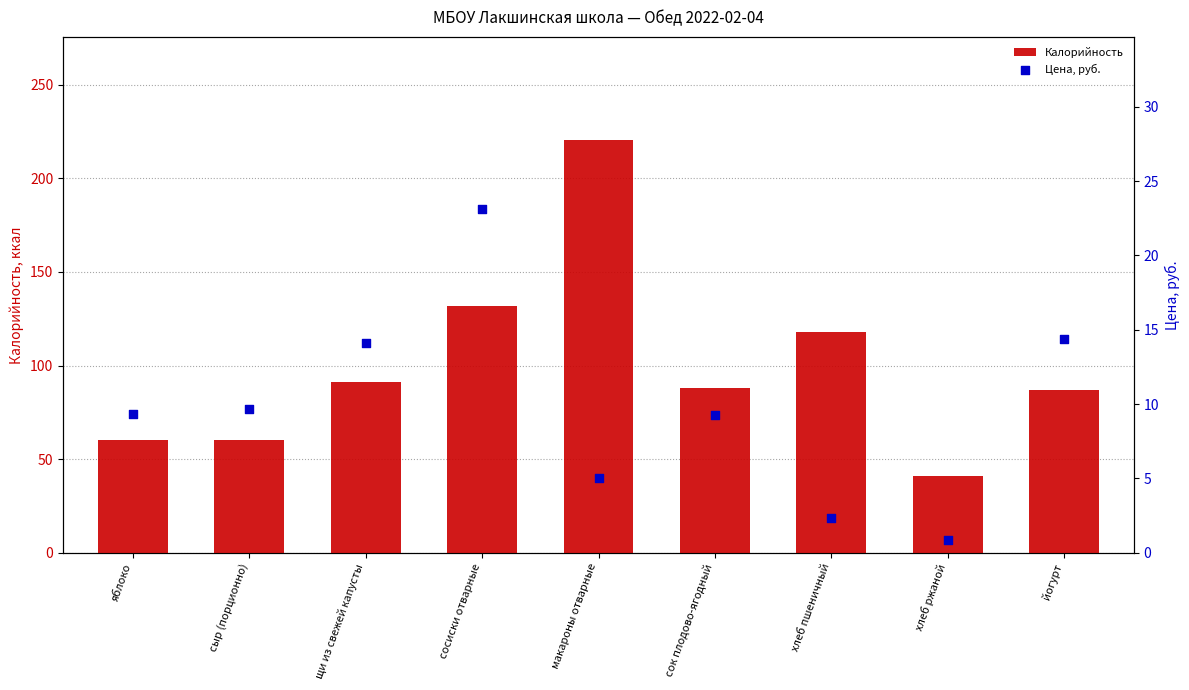

Which series has the widest spread of Y values?

Калорийность